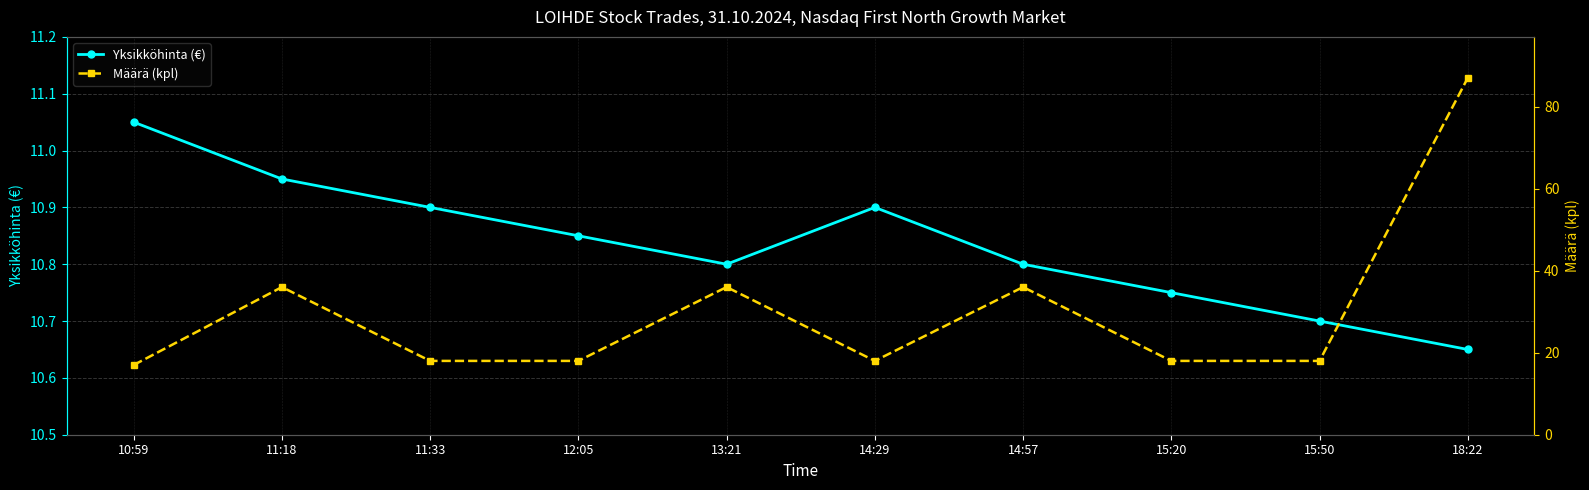

Is it true that Määrä (kpl) equals 62.7 at 13:21?

False